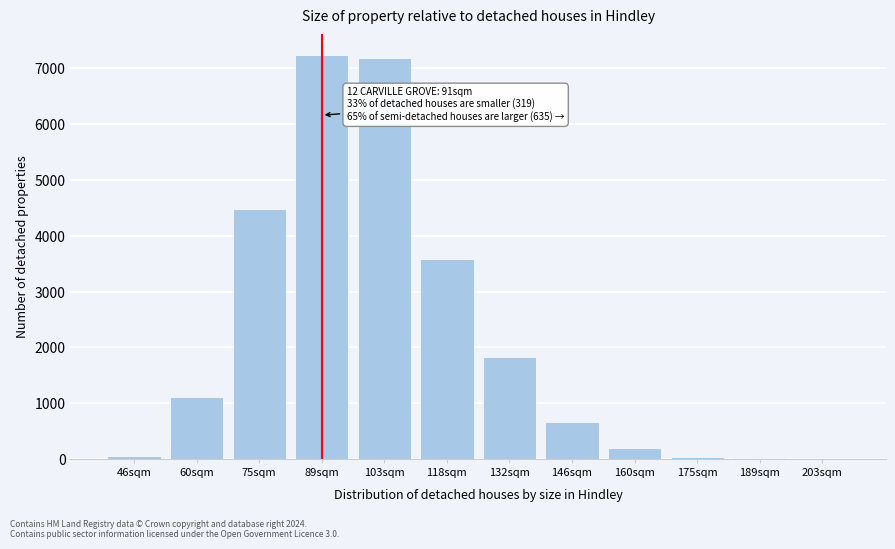

What is the change in value from 89sqm to 160sqm?

-7050.5